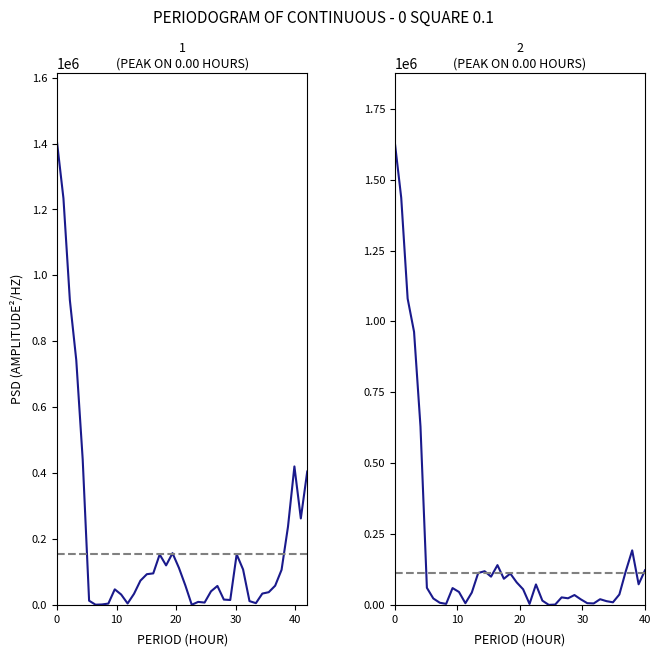

How many data points does each series have?

40